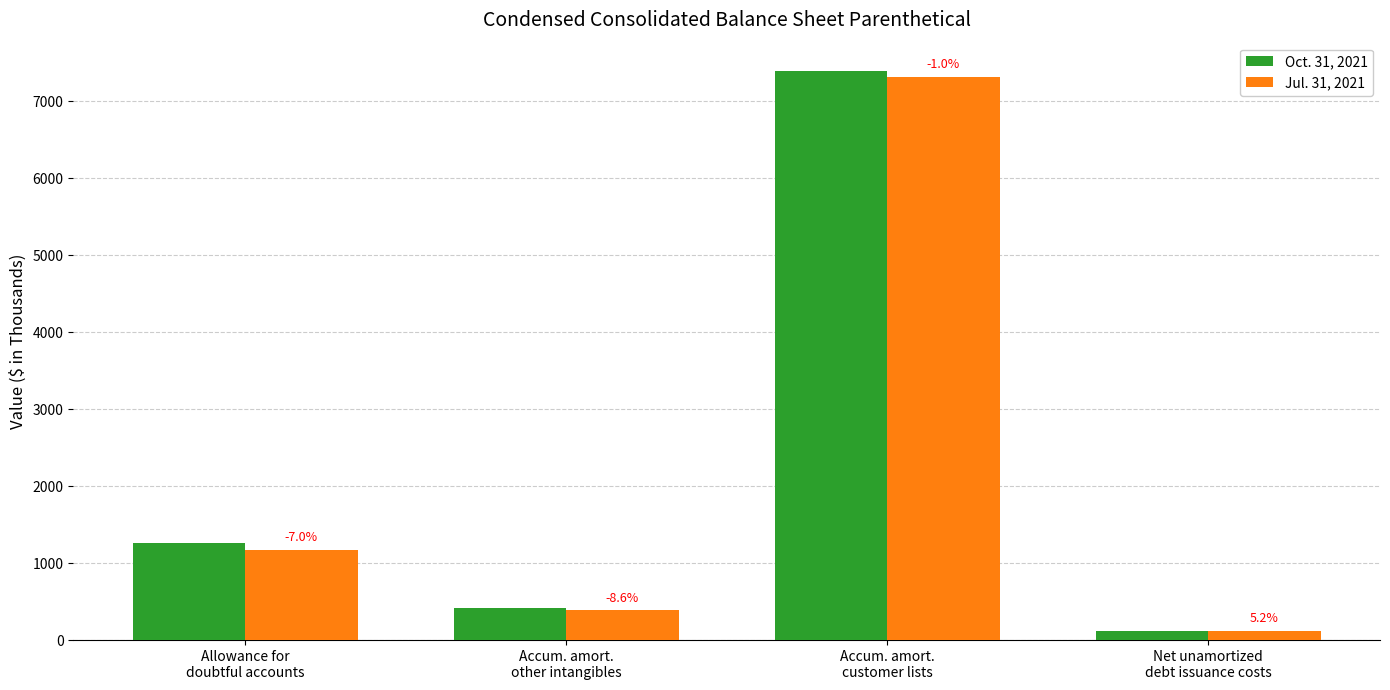

What are all the series names shown in the legend?

Oct. 31, 2021, Jul. 31, 2021